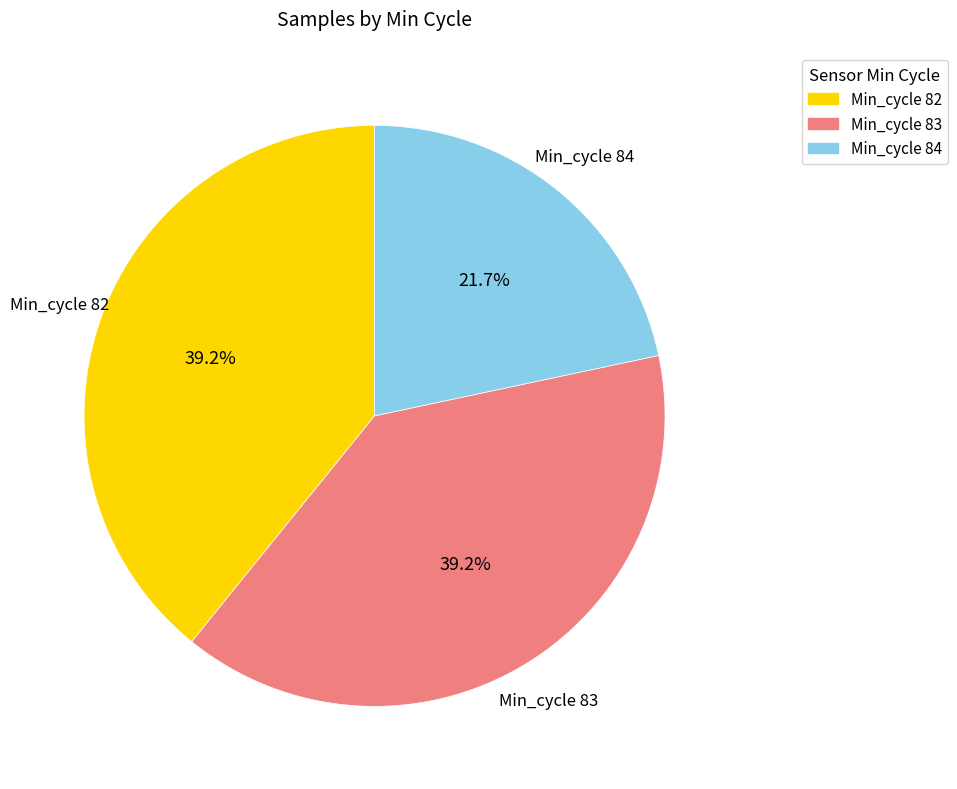

Does Min_cycle 84 account for over 50% of the chart?

No